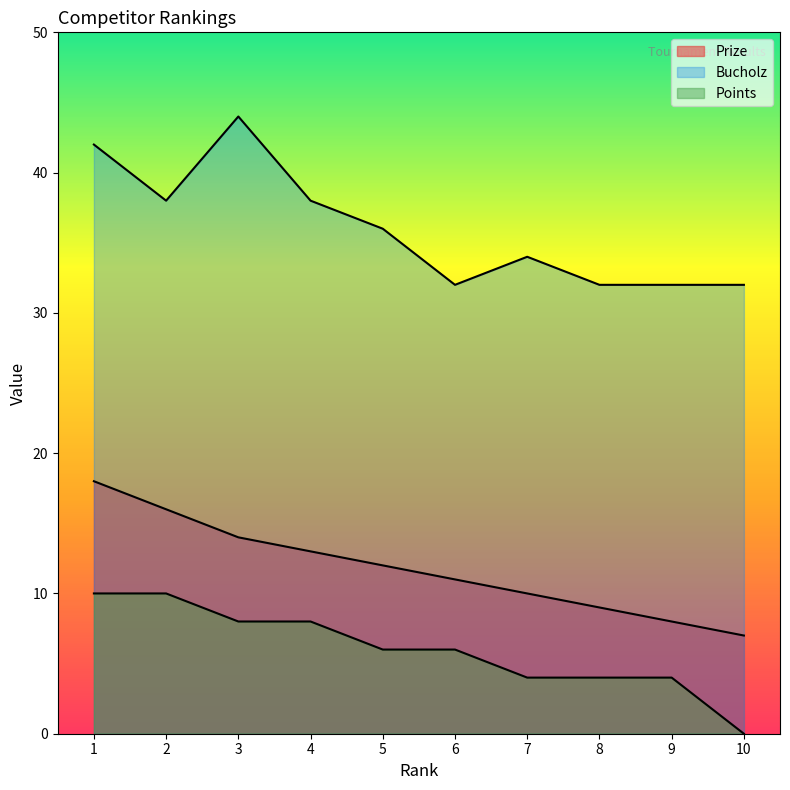

How many lines are shown in the chart?

3